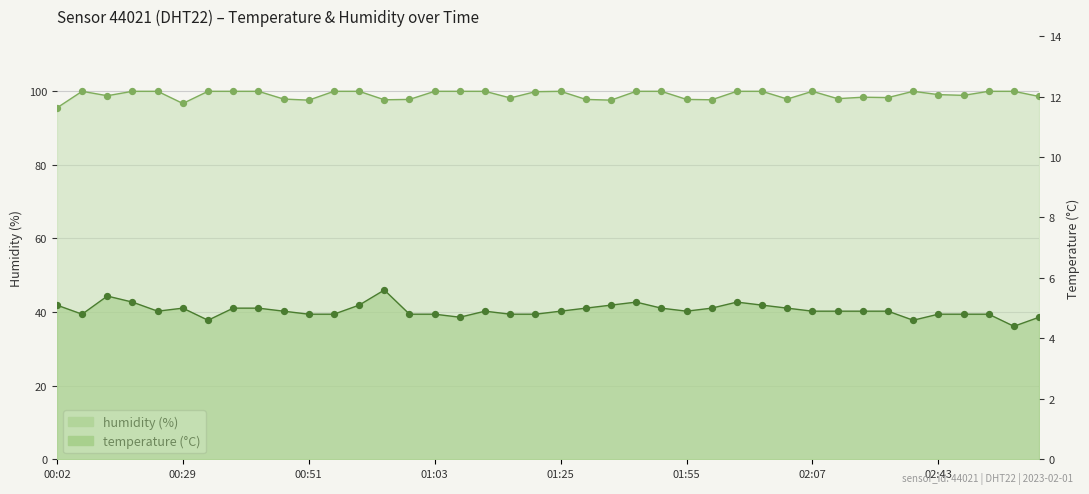

At which category is the sum across all series the highest?

00:19